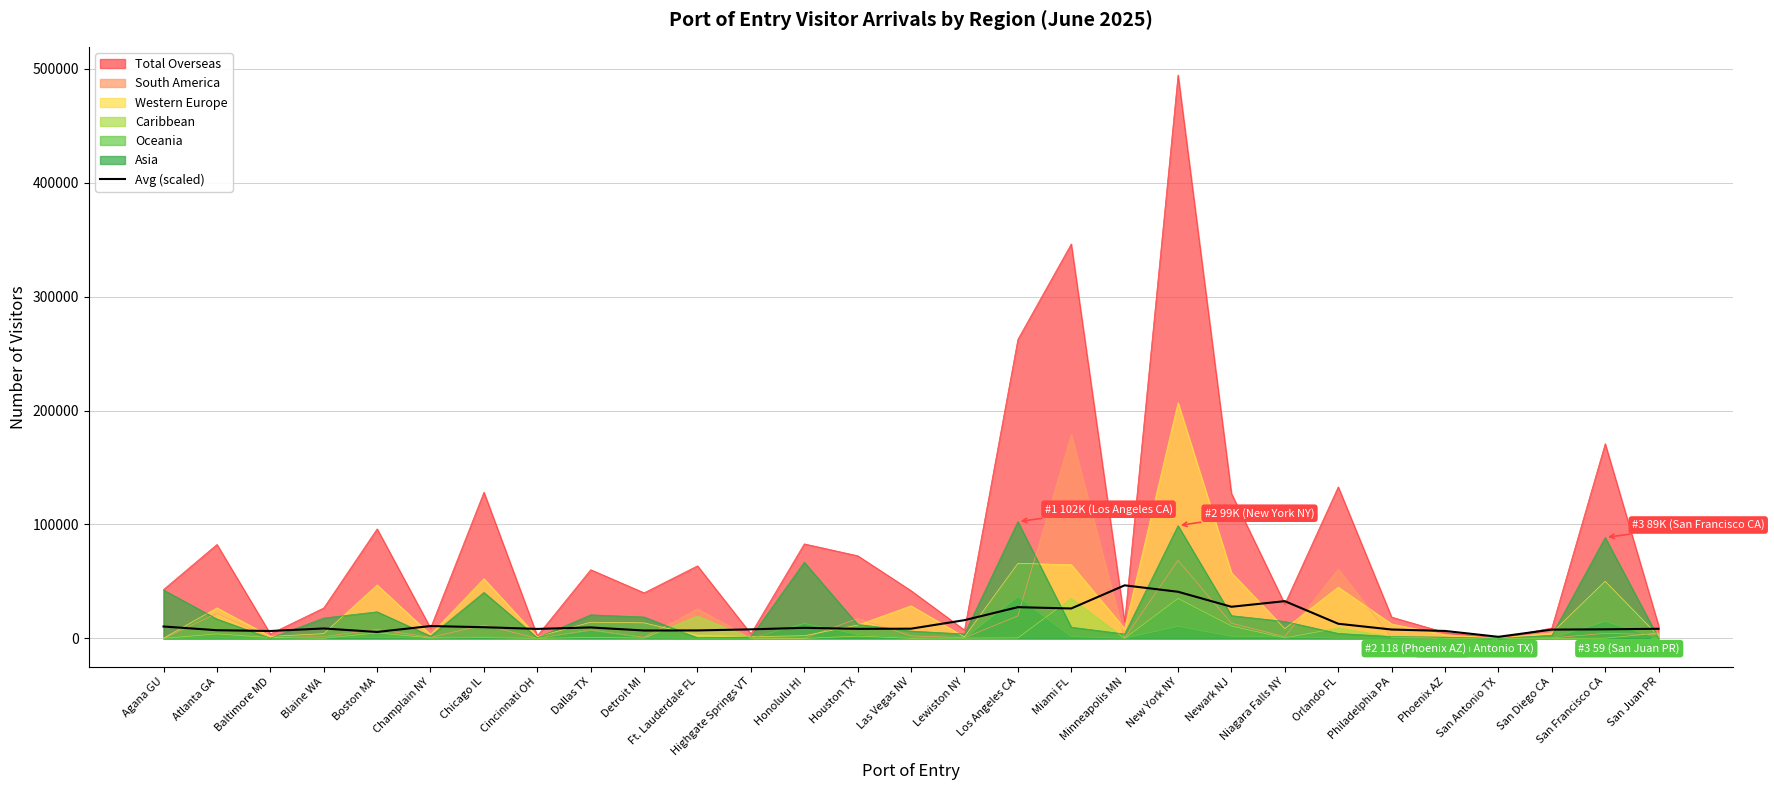

Which category has the highest value across all series?

Minneapolis MN